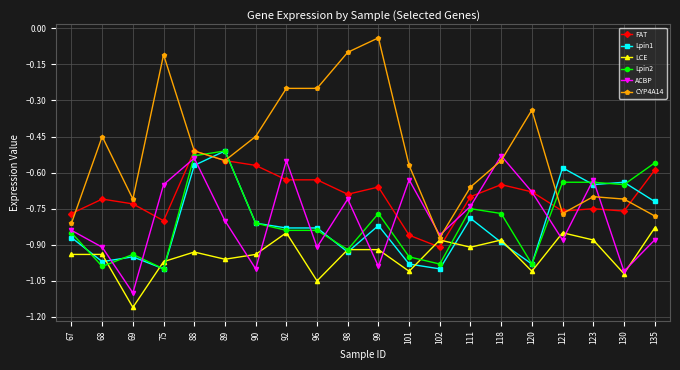

At how many categories does at least one series exceed -1?

20